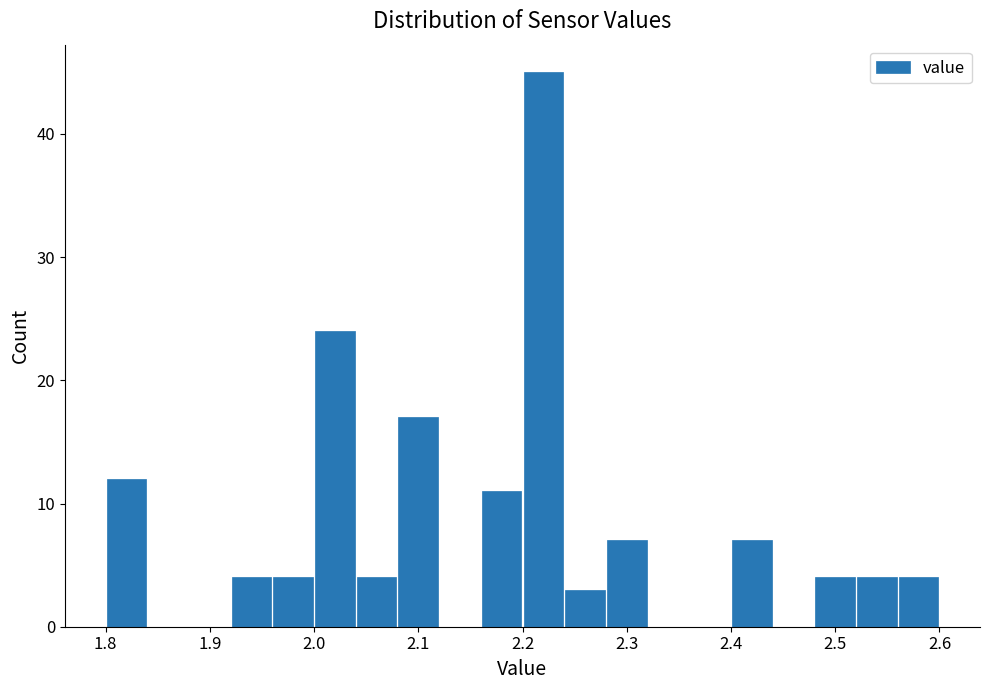

Over which range of the x-axis is the bar tallest?

2.20 to 2.24